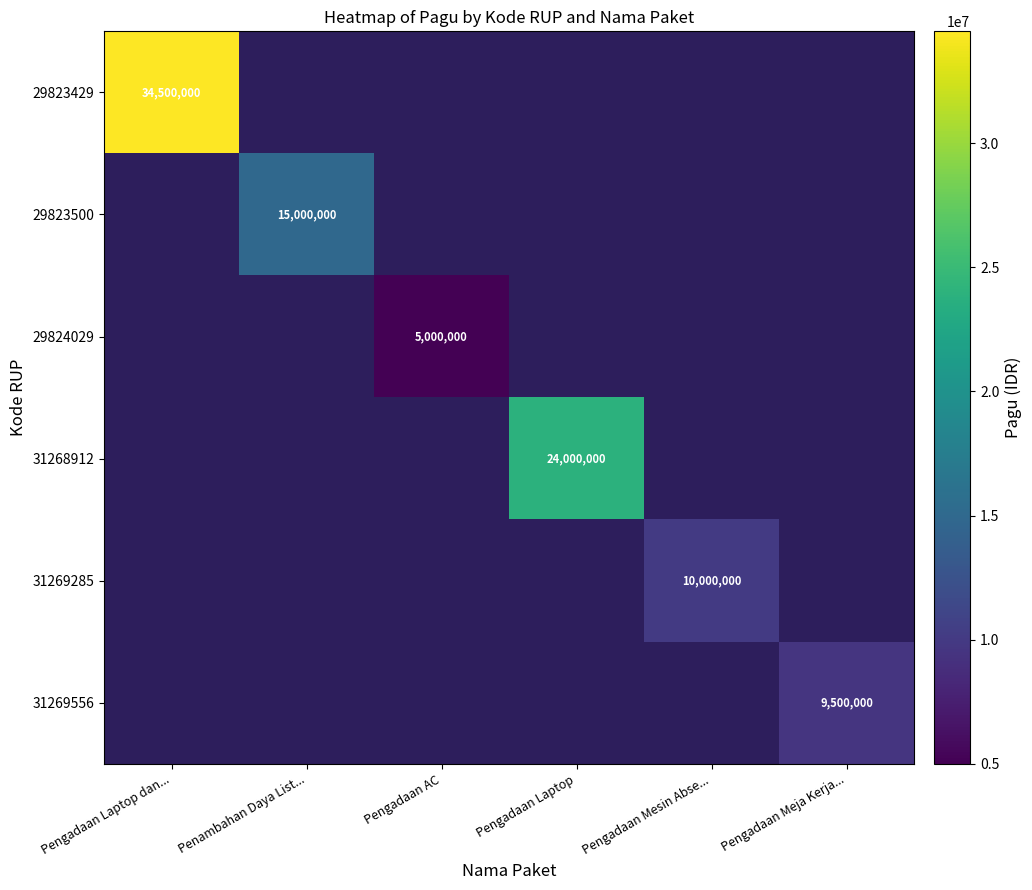

The 31268912 series shows 36435415 at Pengadaan Laptop. True or false?

False